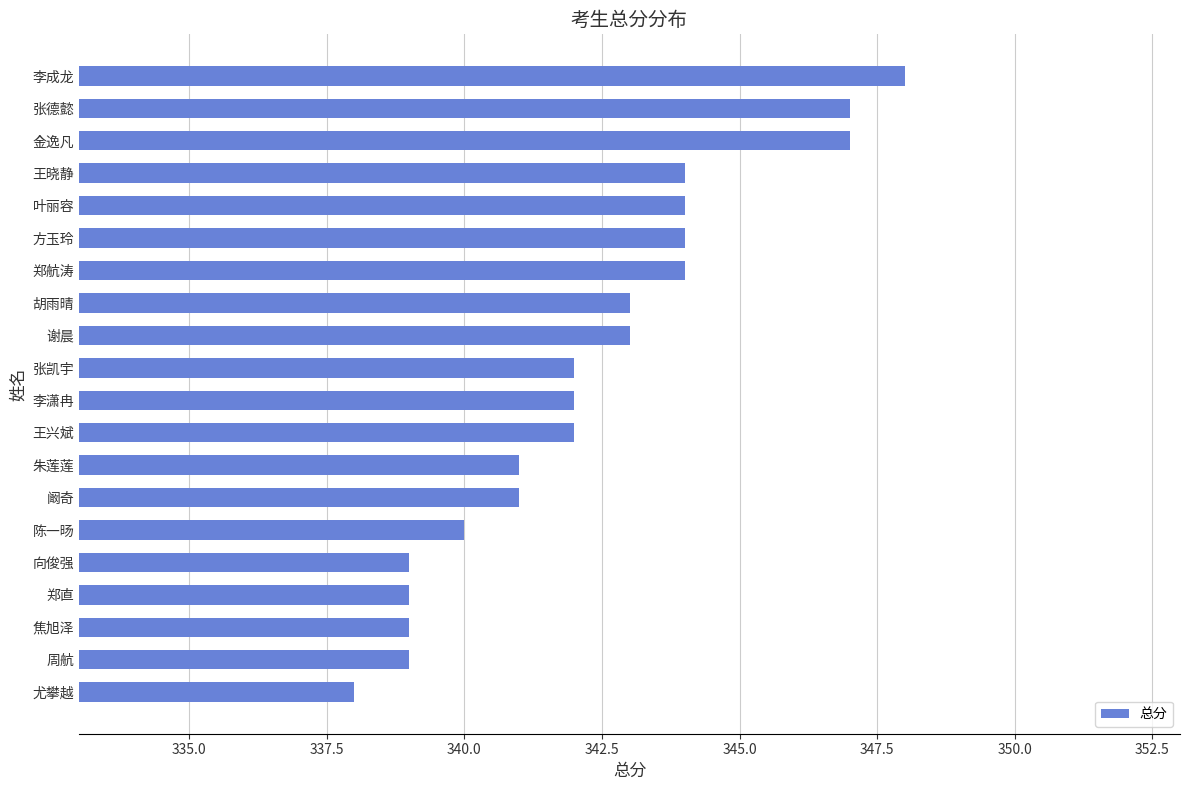

What is the maximum value shown in the chart?

348